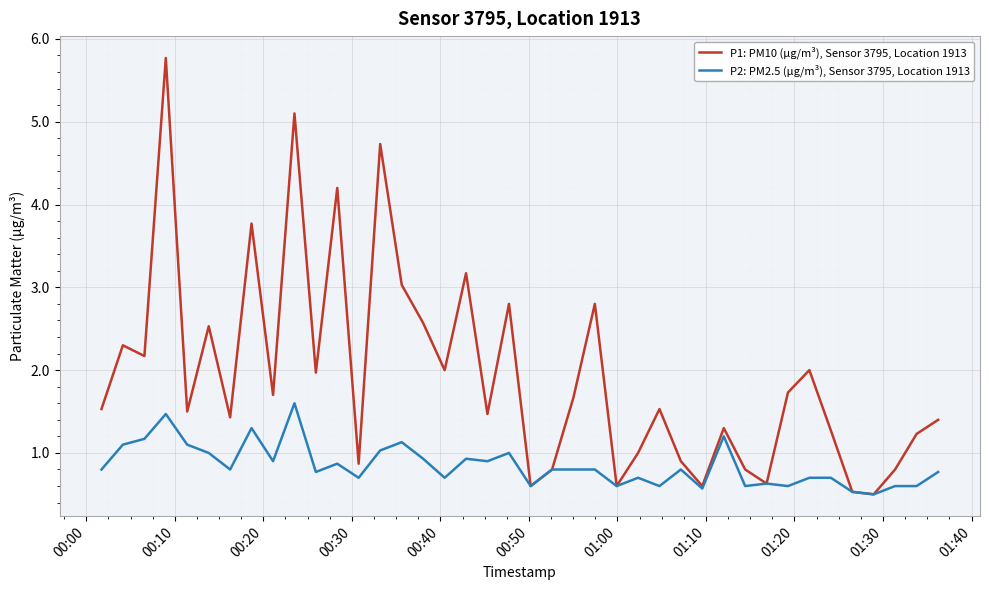

Rank the series by their average value, from lowest to highest.

P2: PM2.5 (µg/m³), Sensor 3795, Location 1913, P1: PM10 (µg/m³), Sensor 3795, Location 1913